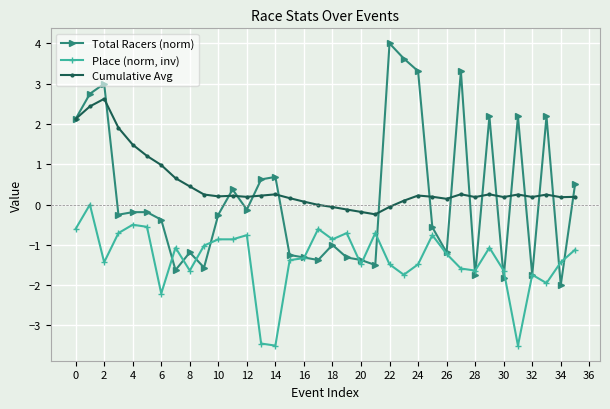

True or false: Total Racers (norm) has more than 1 interior local peaks.

True